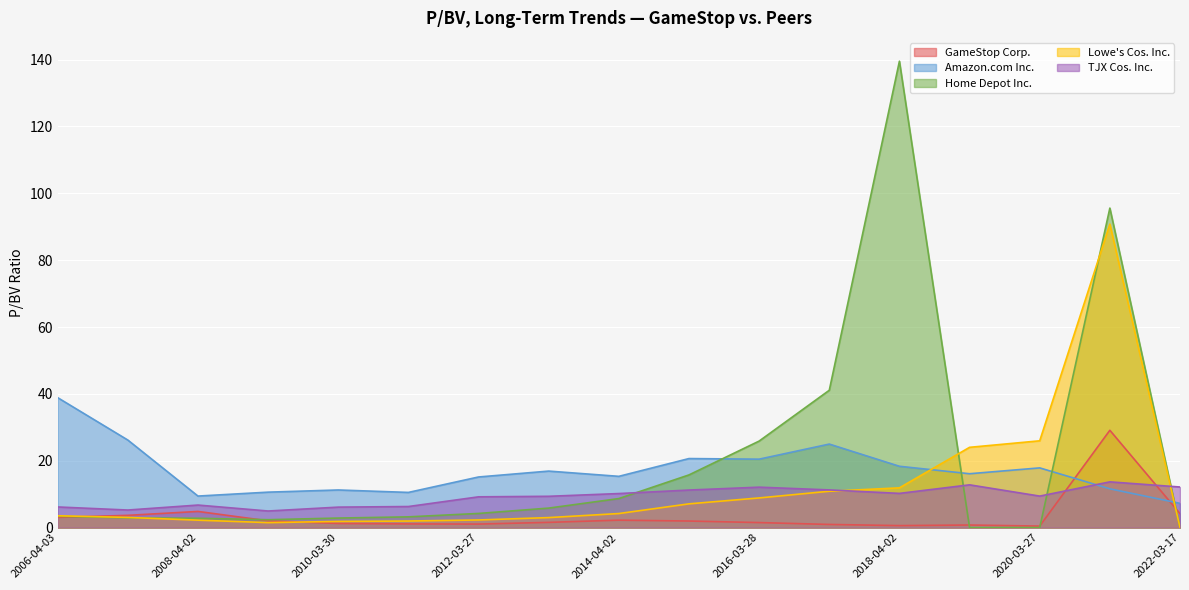

What is the spread (max minus min) of values at 2010-03-30?

10.0